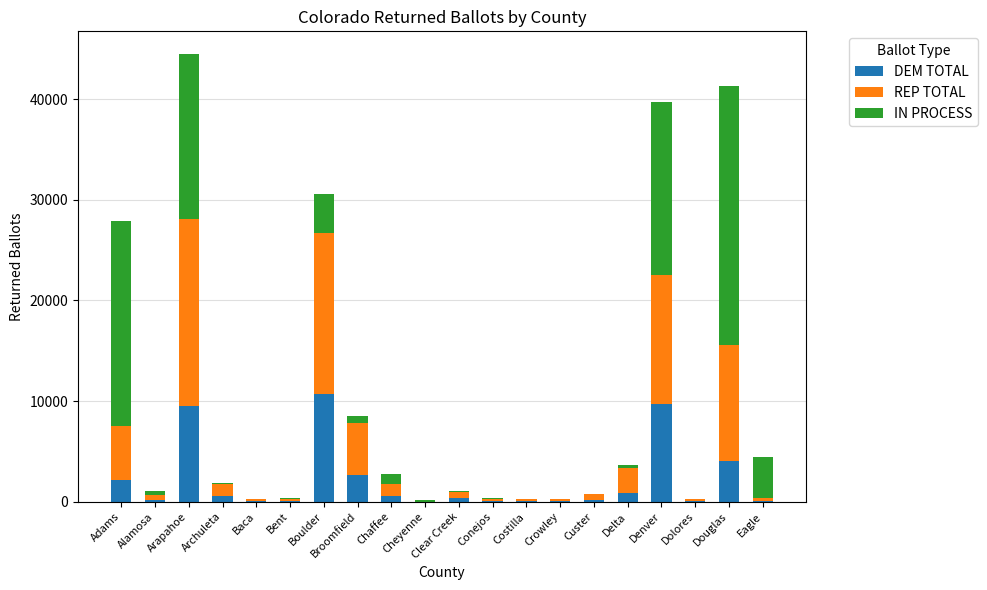

At which category is the sum across all series the highest?

Arapahoe